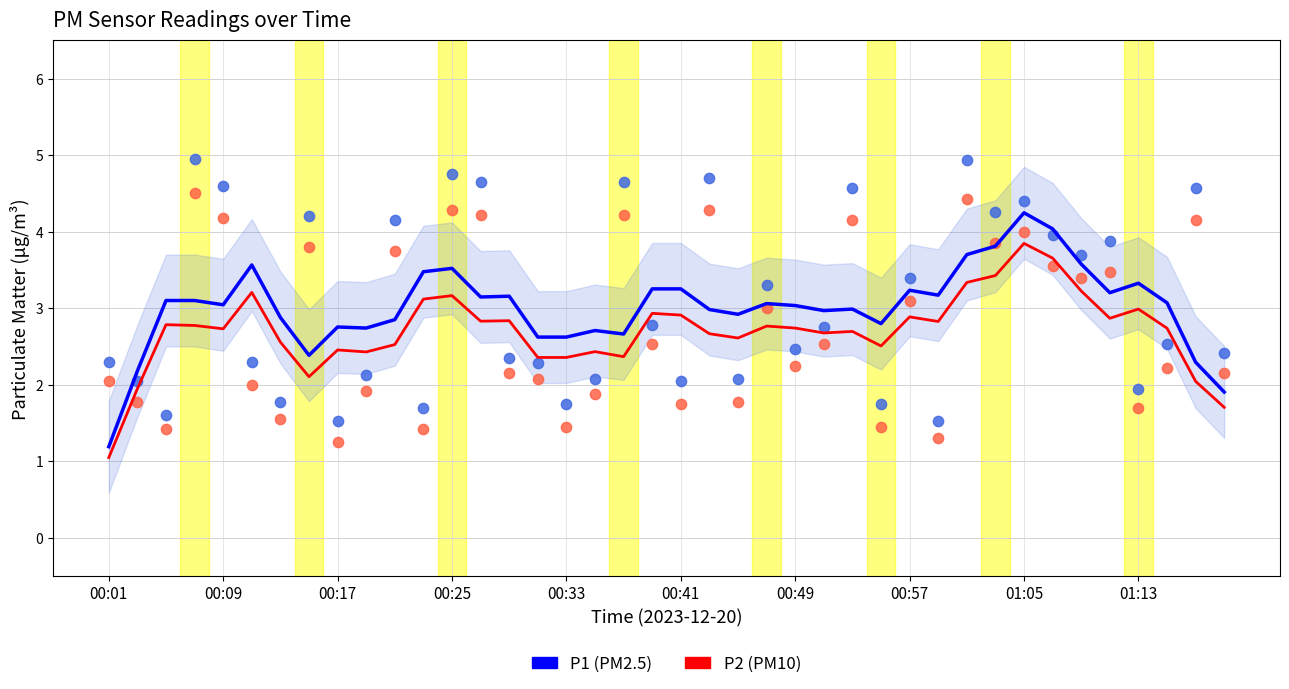

Which series has the widest spread of Y values?

P1